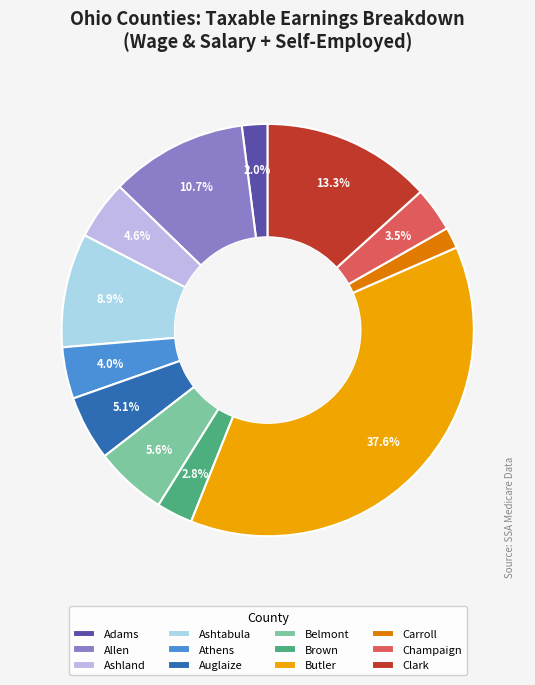

Which has a higher value, Butler or Ashtabula?

Butler